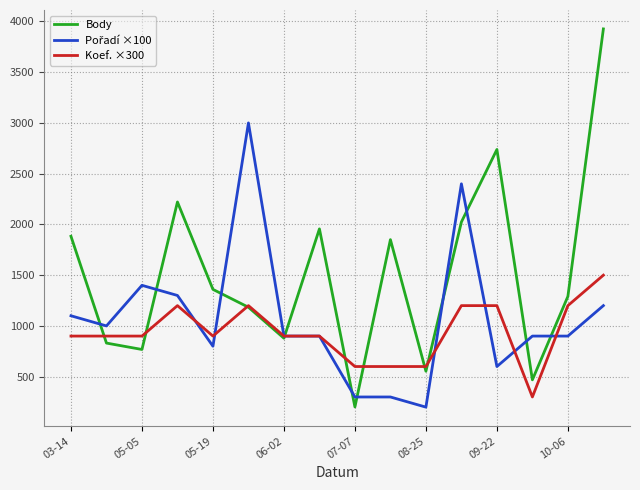

Which series has the largest range (max minus min)?

Body